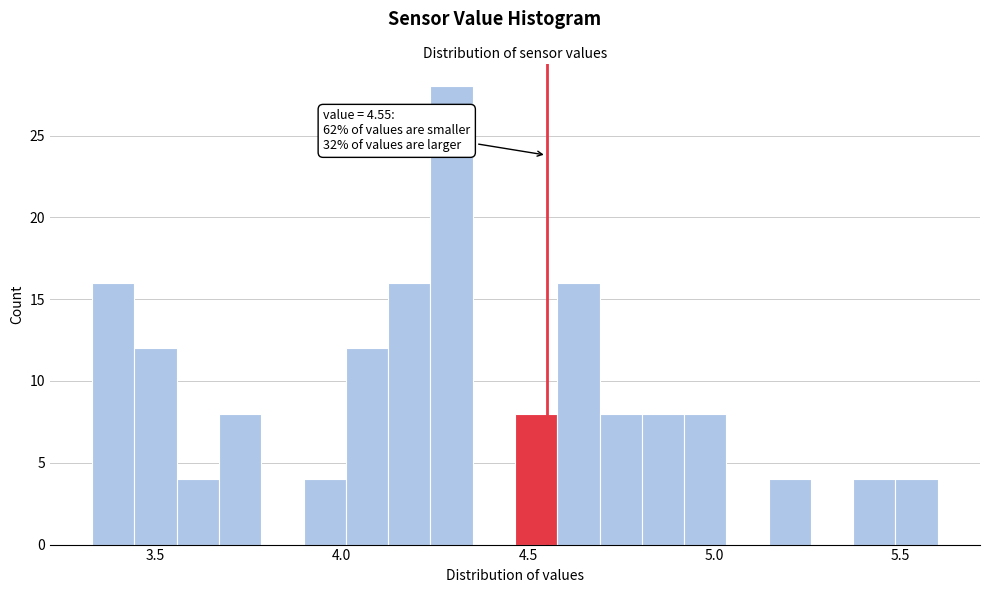

Read against the x-axis, roughly where is the centre of the tallest bar?

4.30